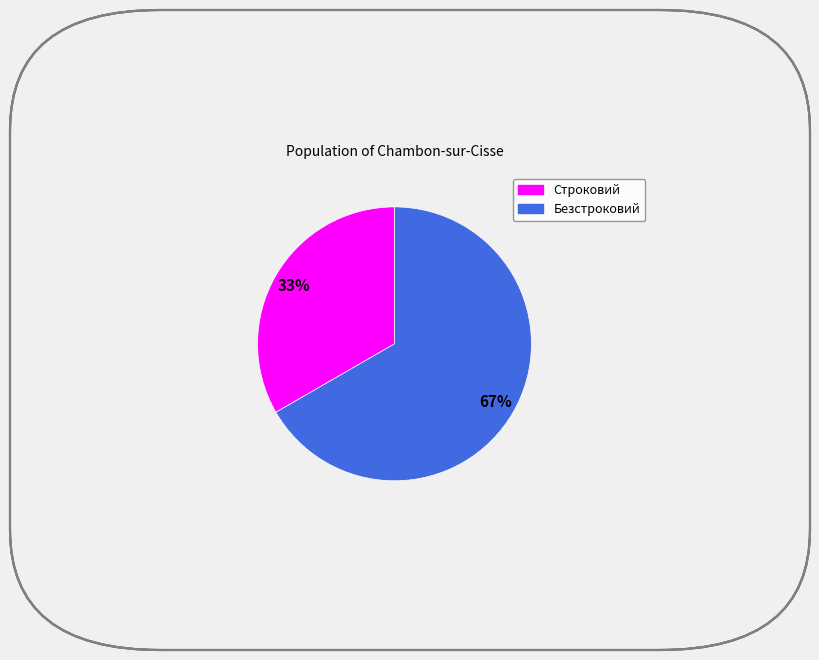

What is the smallest slice in the pie chart?

Строковий